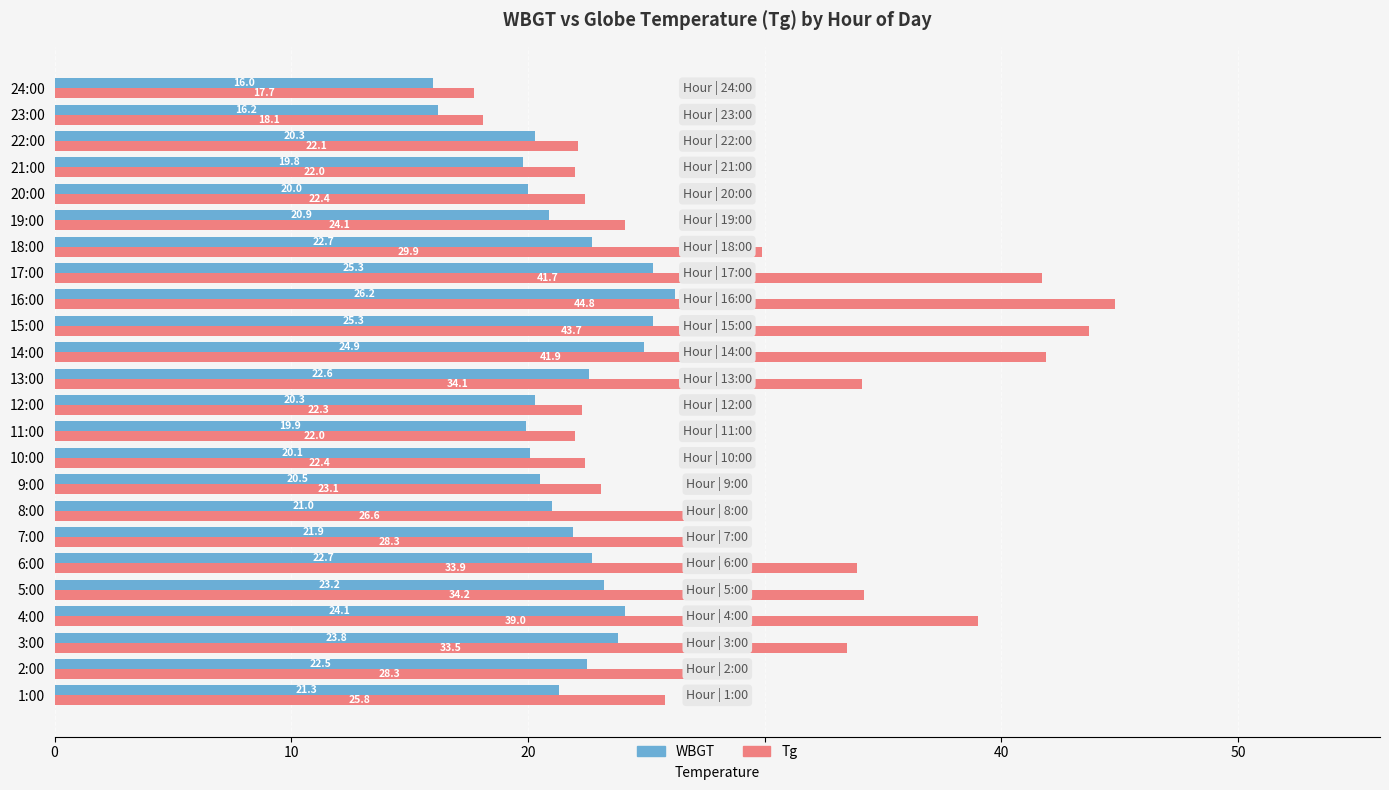

What is the difference between the maximum and minimum values in the Tg series?

27.1